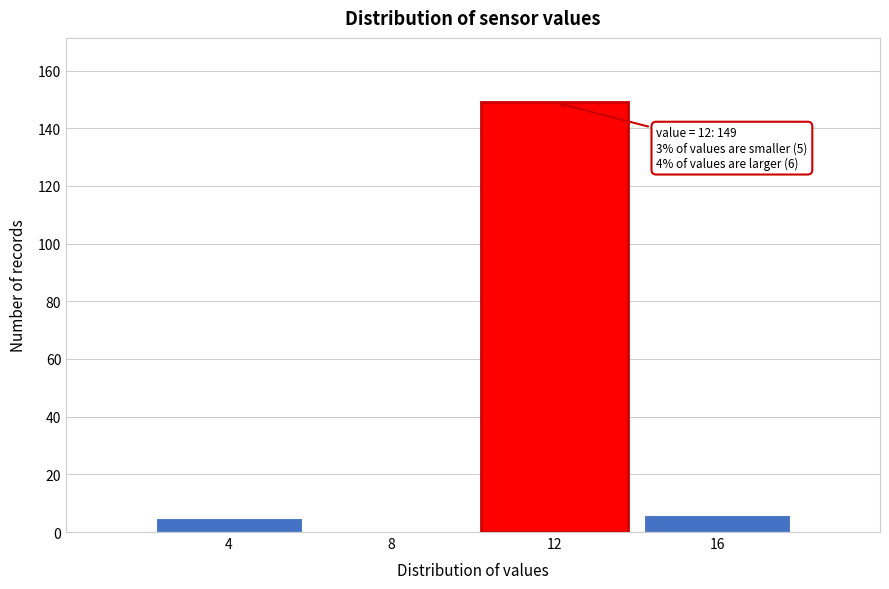

Reading left to right, extract all data points from this chart.

4=5	8=0	12=149	16=6